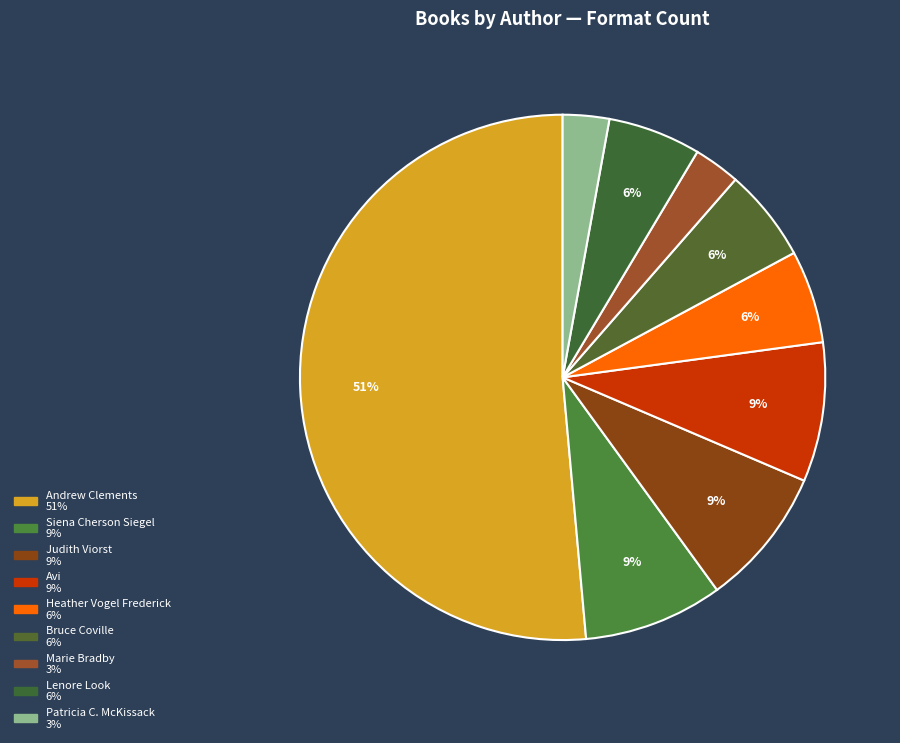

How many slices are in this pie chart?

9